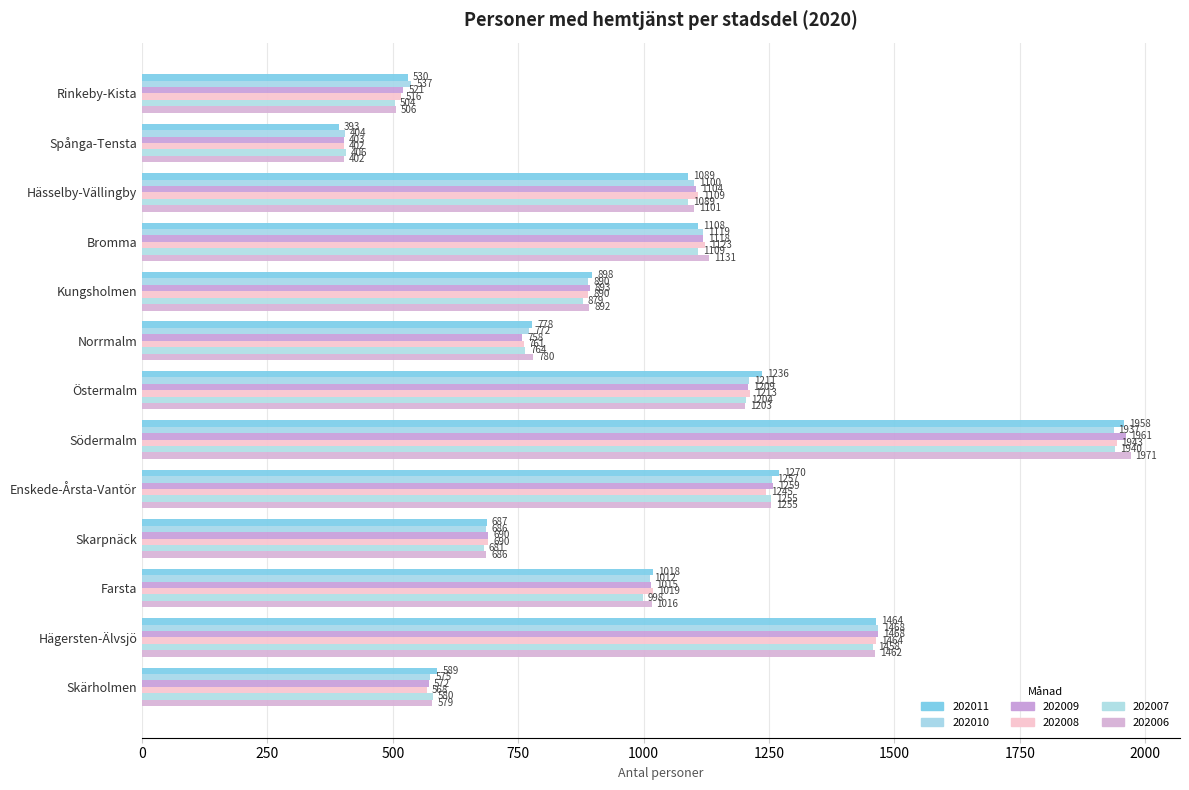

True or false: 202010 has a value of 1940 at Hägersten-Älvsjö.

False